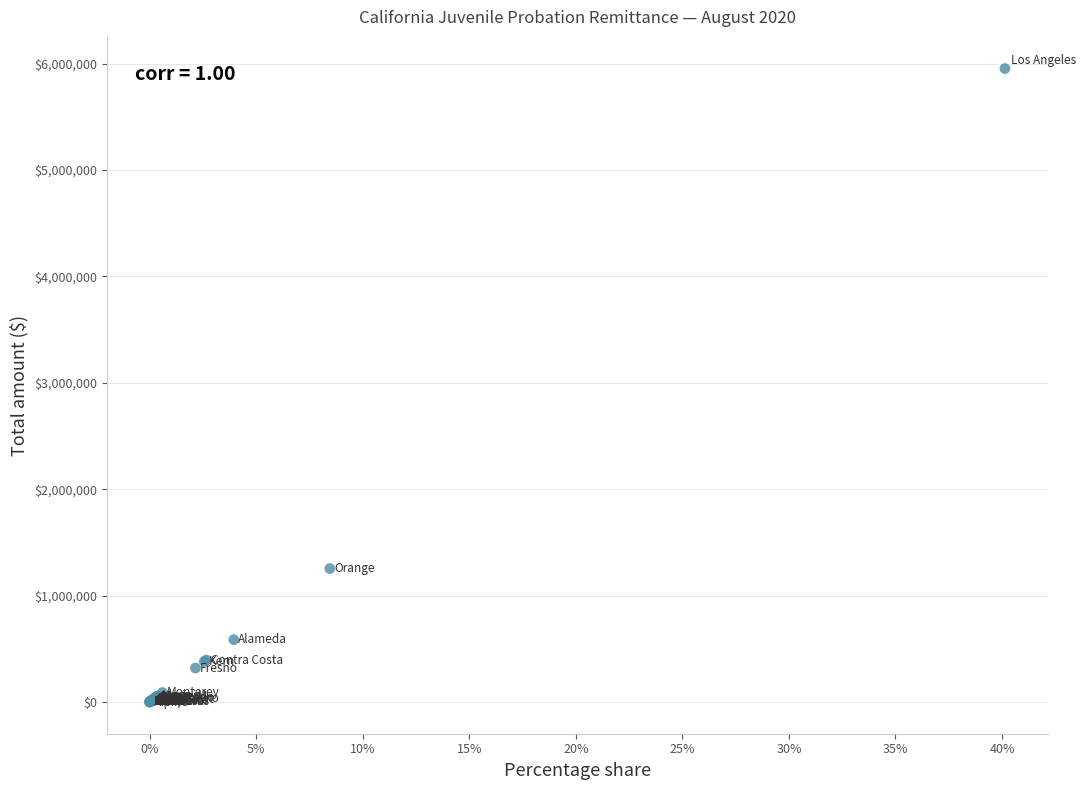

What Y value in the scatter plot is closest to 2976463?

1254520.4